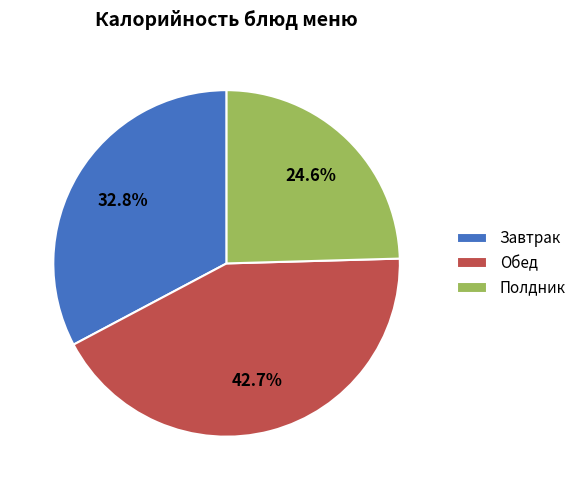

How much of the chart is everything except Полдник?

75.4%